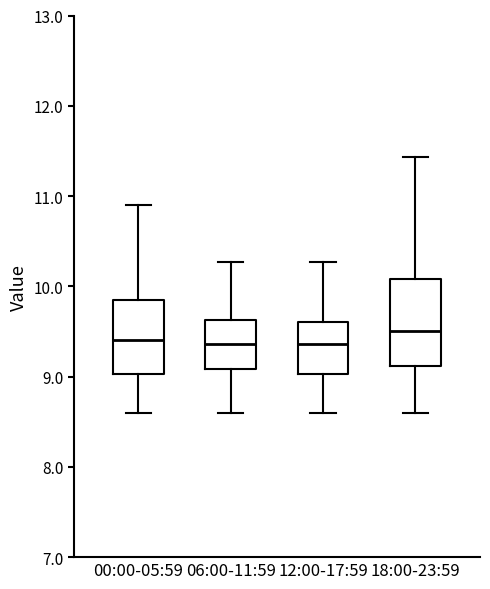

Which box is the tallest, from its lower edge to its upper edge?

18:00-23:59